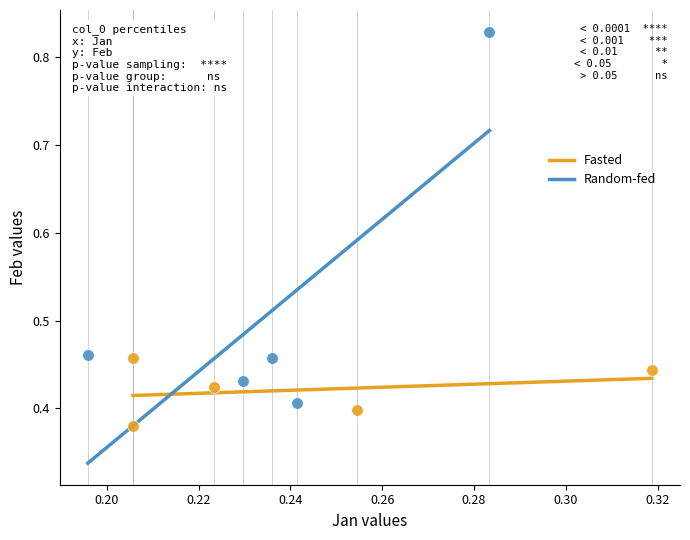

Which series reaches the maximum Y coordinate?

Random-fed